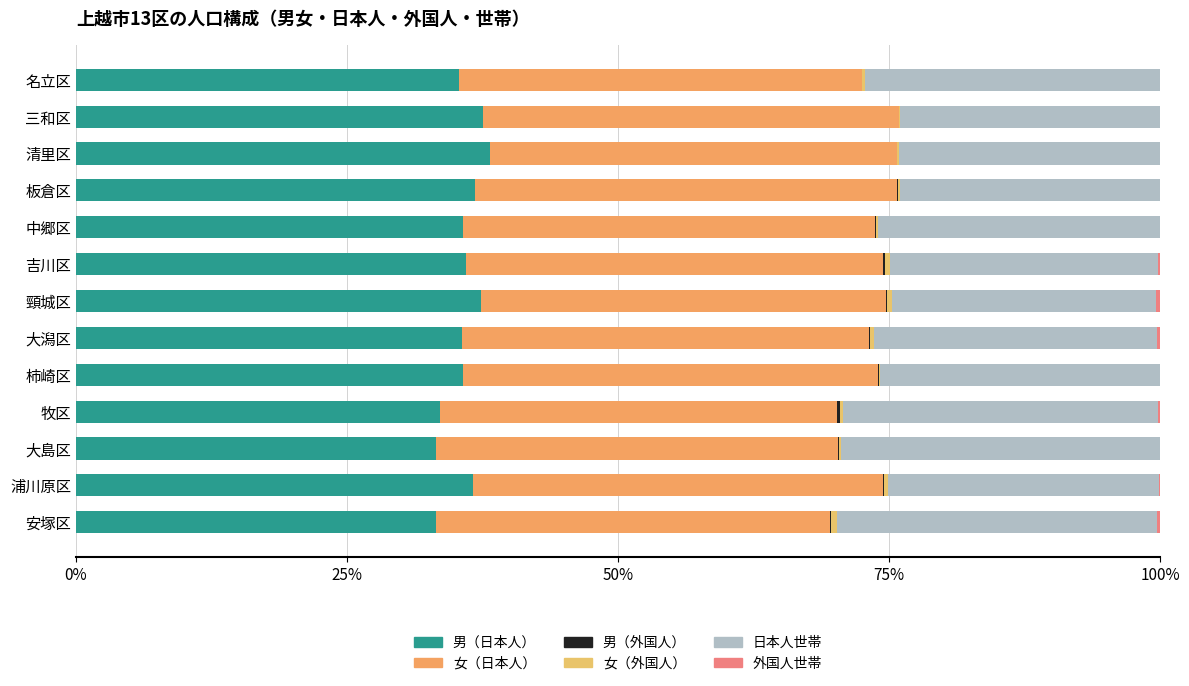

How many data points does each series have?

13